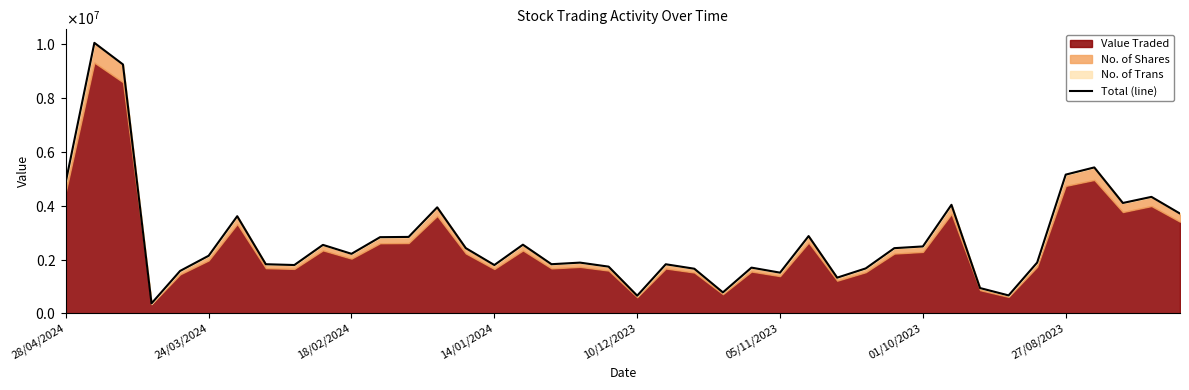

How many interior local valleys (lower than both neighbors) does the data have?

11